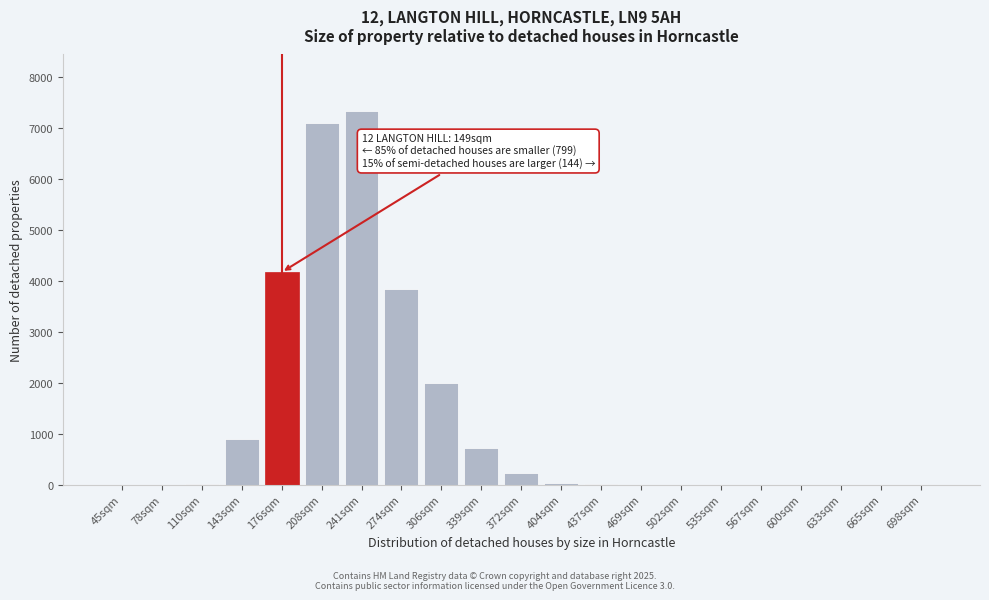

True or false: the data shows -4805 at 502sqm.

False